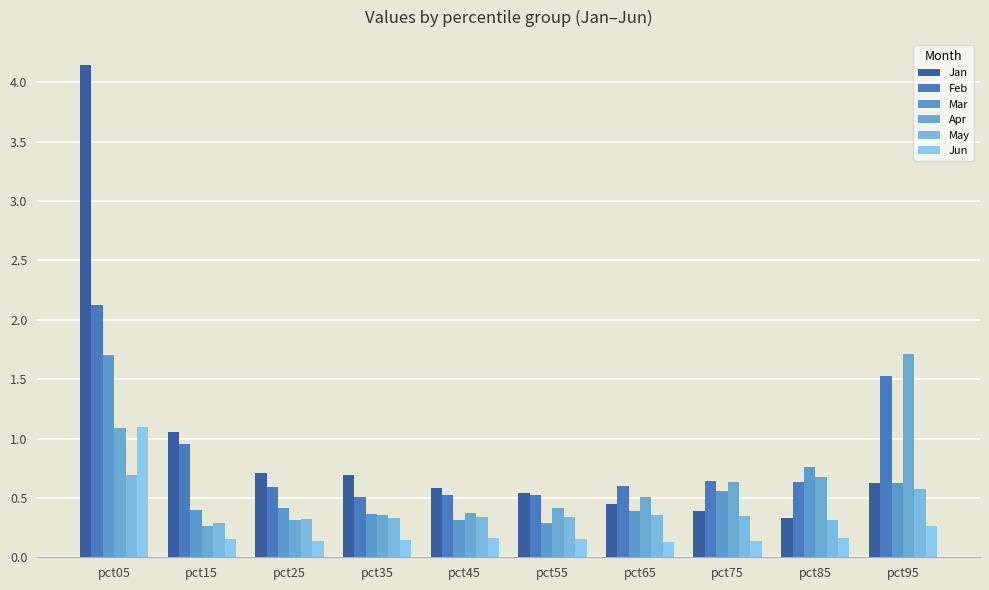

At which label is Jun closest to 0?

pct65